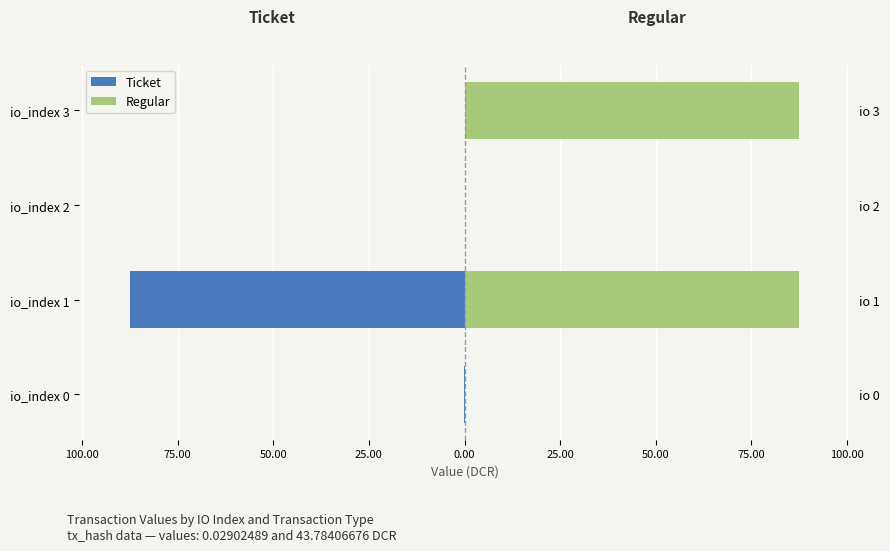

What is the maximum value for Regular?

87.6